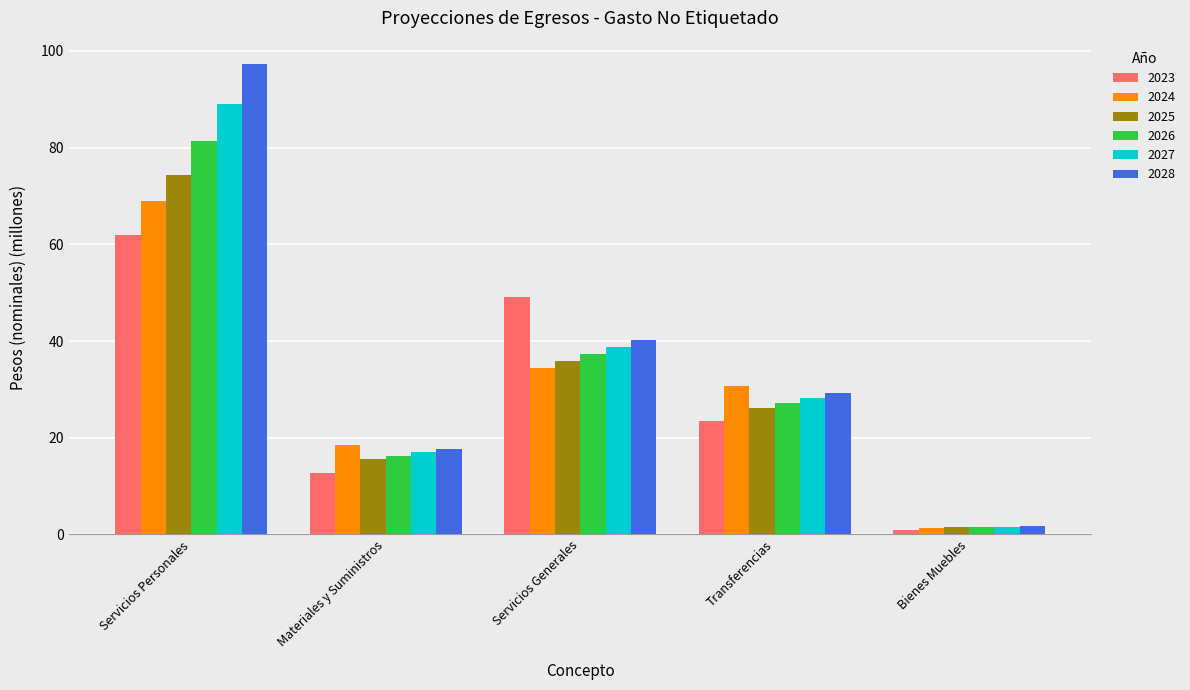

Reading left to right, what are all the values shown in this chart?

2023: 62.0	12.7	49.1	23.5	1.0
2024: 69.0	18.5	34.4	30.7	1.4
2025: 74.4	15.7	35.8	26.1	1.5
2026: 81.3	16.3	37.2	27.1	1.5
2027: 88.9	17.0	38.7	28.2	1.6
2028: 97.2	17.7	40.3	29.3	1.7